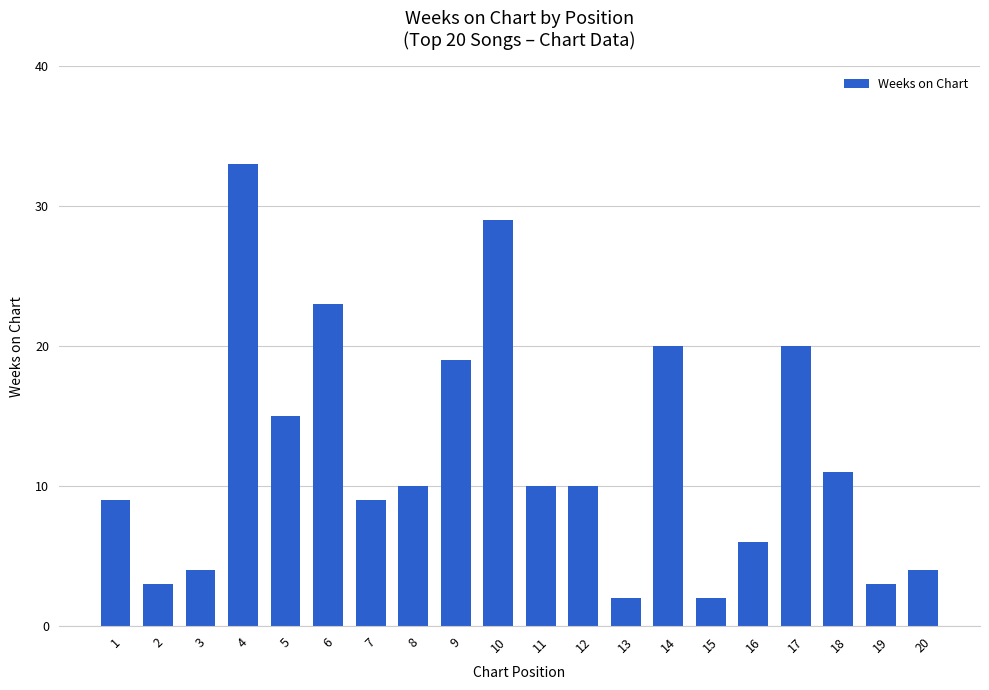

True or false: the data shows 2 at 15.

True